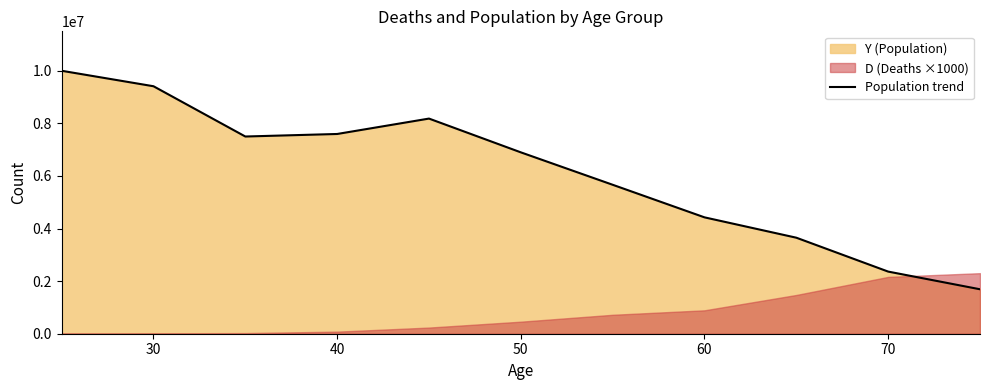

The value of Population trend at 50 is 6897591. True or false?

True